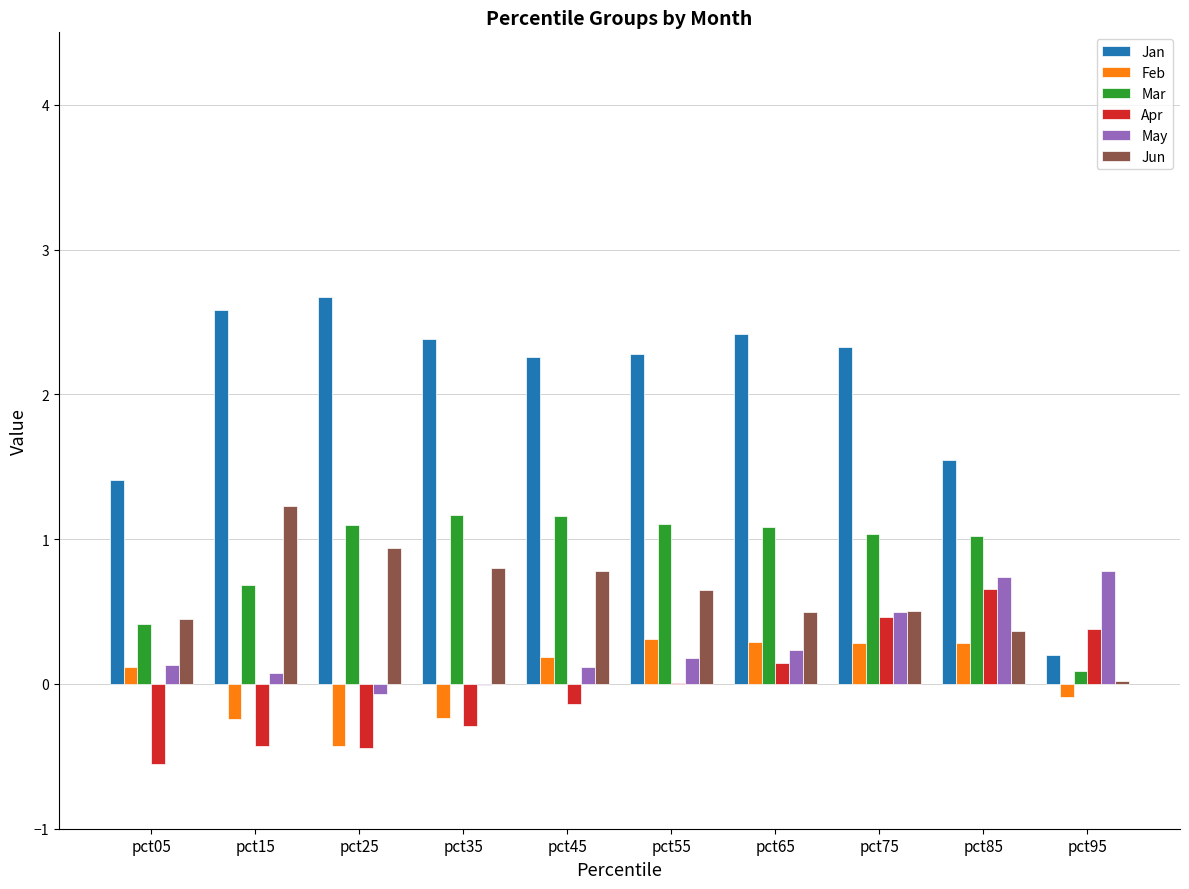

How many Jan values are between 1 and 2?

2